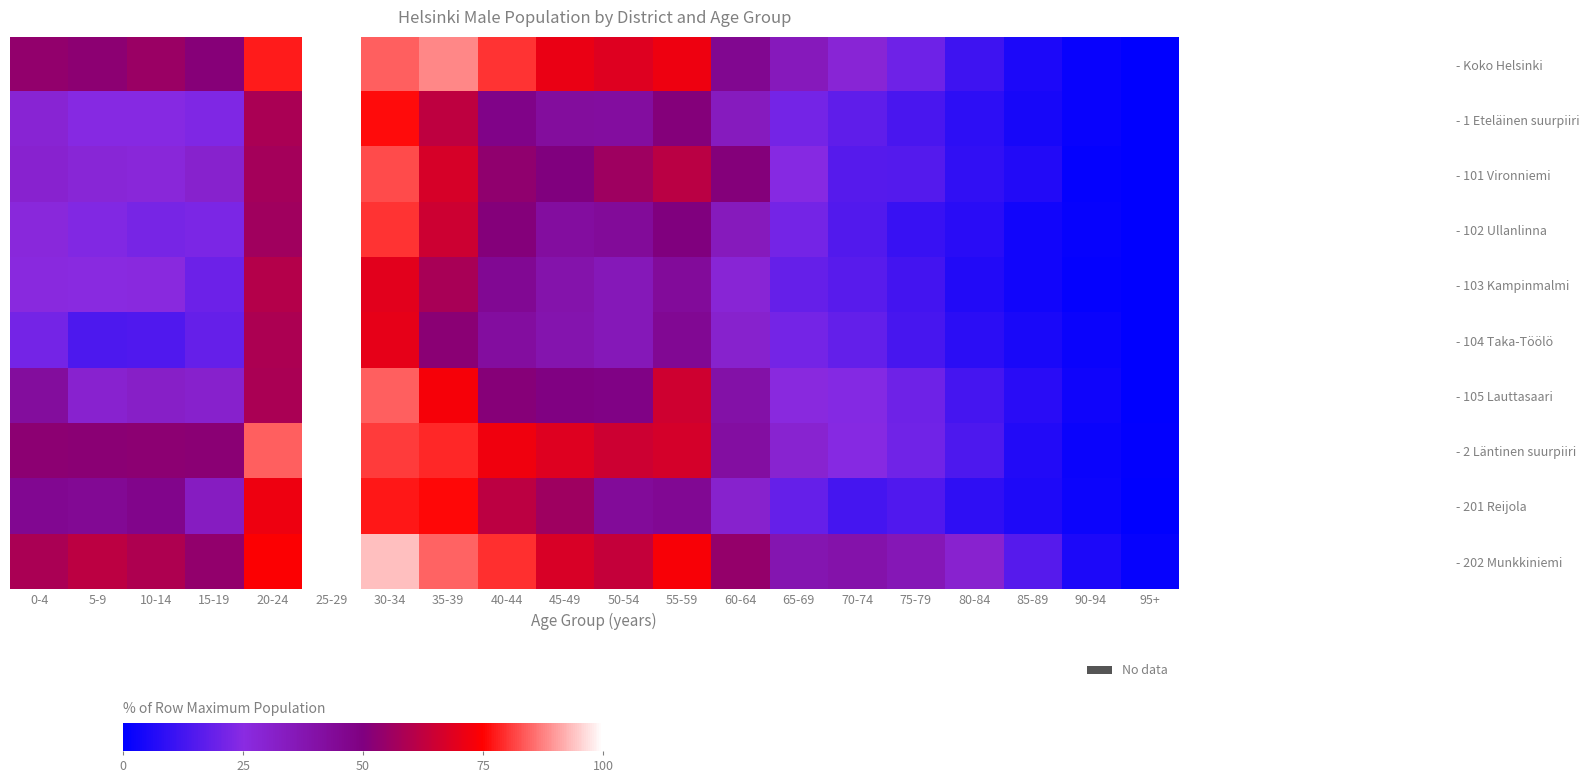

Reading right to left, list all the values displayed in this chart.

- Koko Helsinki: 95+=0.3	90-94=1.8	85-89=5.3	80-84=11.4	75-79=20.1	70-74=28.2	65-69=35.0	60-64=46.0	55-59=71.8	50-54=68.5	45-49=71.0	40-44=79.8	35-39=88.2	30-34=84.0	25-29=100.0	20-24=77.4	15-19=51.2	10-14=55.2	5-9=52.6	0-4=53.8
- 1 Eteläinen suurpiiri: 95+=0.2	90-94=1.6	85-89=4.7	80-84=8.2	75-79=13.6	70-74=17.4	65-69=21.5	60-64=34.4	55-59=50.8	50-54=41.9	45-49=42.4	40-44=48.0	35-39=62.2	30-34=75.8	25-29=100.0	20-24=58.5	15-19=23.1	10-14=24.2	5-9=24.3	0-4=28.5
- 101 Vironniemi: 95+=0.0	90-94=1.0	85-89=6.4	80-84=9.3	75-79=15.2	70-74=15.7	65-69=24.3	60-64=50.9	55-59=61.7	50-54=56.1	45-49=50.1	40-44=53.3	35-39=67.0	30-34=82.2	25-29=100.0	20-24=57.2	15-19=30.3	10-14=27.1	5-9=27.8	0-4=29.7
- 102 Ullanlinna: 95+=0.4	90-94=1.2	85-89=3.4	80-84=7.4	75-79=10.5	70-74=15.0	65-69=21.4	60-64=34.4	55-59=50.3	50-54=43.4	45-49=41.9	40-44=50.9	35-39=65.1	30-34=79.9	25-29=100.0	20-24=56.6	15-19=22.3	10-14=21.8	5-9=23.6	0-4=26.9
- 103 Kampinmalmi: 95+=0.0	90-94=1.2	85-89=3.5	80-84=6.3	75-79=12.2	70-74=16.1	65-69=18.4	60-64=28.1	55-59=43.1	50-54=35.8	45-49=38.8	40-44=45.2	35-39=58.0	30-34=69.2	25-29=100.0	20-24=60.2	15-19=19.8	10-14=25.8	5-9=25.5	0-4=26.0
- 104 Taka-Töölö: 95+=0.3	90-94=2.3	85-89=4.7	80-84=8.2	75-79=13.2	70-74=18.3	65-69=21.2	60-64=30.4	55-59=45.1	50-54=35.8	45-49=38.2	40-44=42.1	35-39=52.1	30-34=70.2	25-29=100.0	20-24=58.8	15-19=18.6	10-14=14.8	5-9=14.5	0-4=21.1
- 105 Lauttasaari: 95+=0.3	90-94=3.0	85-89=7.8	80-84=12.6	75-79=20.0	70-74=23.9	65-69=26.1	60-64=40.1	55-59=65.3	50-54=48.7	45-49=49.4	40-44=51.5	35-39=73.1	30-34=84.2	25-29=100.0	20-24=58.4	15-19=30.7	10-14=31.8	5-9=30.0	0-4=42.4
- 2 Läntinen suurpiiri: 95+=0.5	90-94=2.2	85-89=6.4	80-84=14.1	75-79=20.5	70-74=24.3	65-69=29.4	60-64=41.6	55-59=66.5	50-54=65.0	45-49=68.4	40-44=72.0	35-39=78.8	30-34=80.7	25-29=100.0	20-24=84.1	15-19=52.2	10-14=52.5	5-9=52.2	0-4=52.5
- 201 Reijola: 95+=0.2	90-94=2.6	85-89=5.5	80-84=8.8	75-79=14.8	70-74=12.7	65-69=18.6	60-64=30.2	55-59=44.9	50-54=43.7	45-49=55.9	40-44=61.8	35-39=75.5	30-34=77.2	25-29=100.0	20-24=71.6	15-19=33.2	10-14=47.0	5-9=44.6	0-4=45.4
- 202 Munkkiniemi: 95+=1.3	90-94=5.4	85-89=15.8	80-84=29.9	75-79=36.1	70-74=39.2	65-69=37.6	60-64=54.2	55-59=73.5	50-54=63.5	45-49=67.3	40-44=79.5	35-39=84.7	30-34=93.7	25-29=100.0	20-24=74.4	15-19=53.6	10-14=59.1	5-9=62.0	0-4=58.5